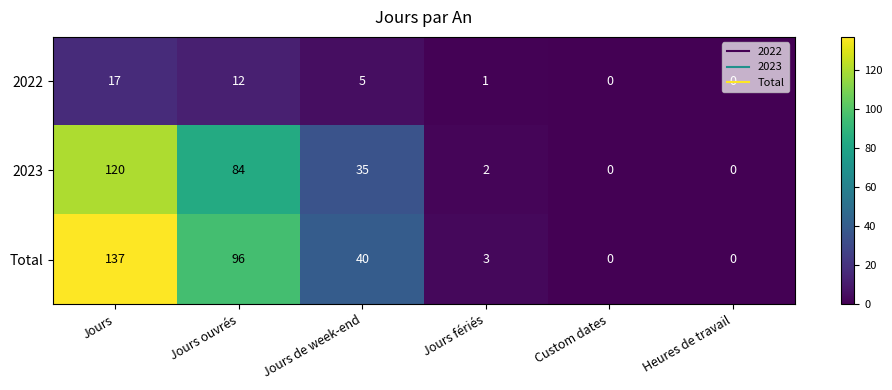

What is the difference between the 2022 values at Heures de travail and Jours?

17